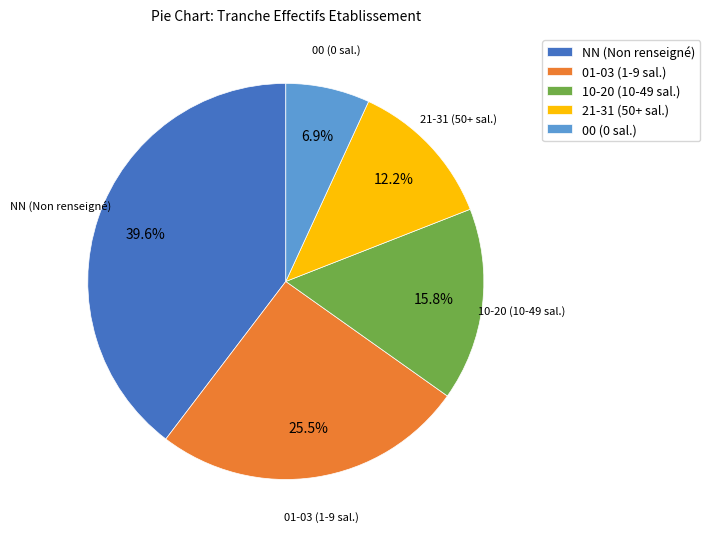

Do 21-31 (50+ sal.) and 01-03 (1-9 sal.) together represent more than half of the pie?

No